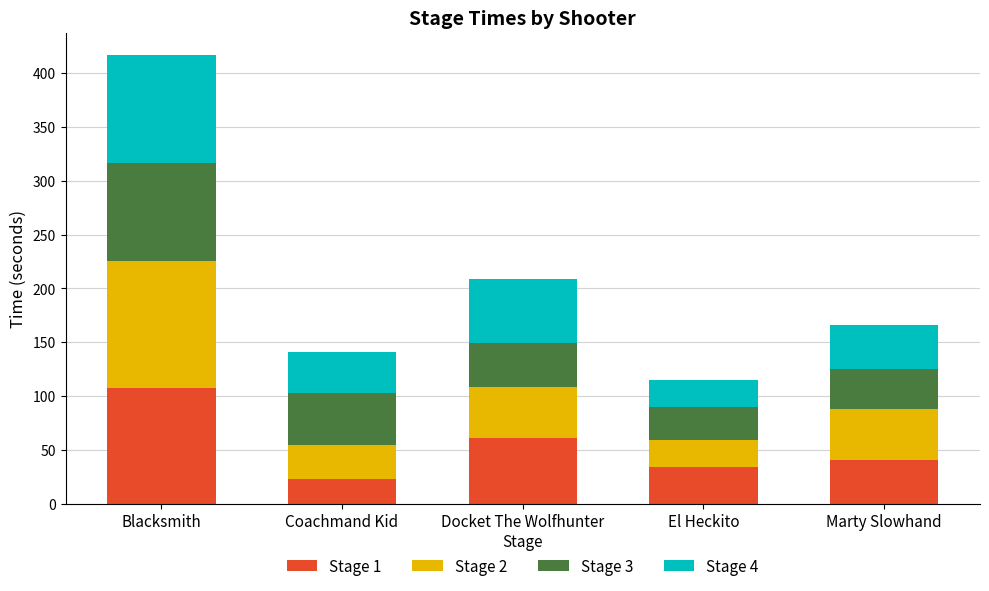

Reading right to left, list the values for the Stage 1 series.

41.0	33.8	60.9	23.0	107.4